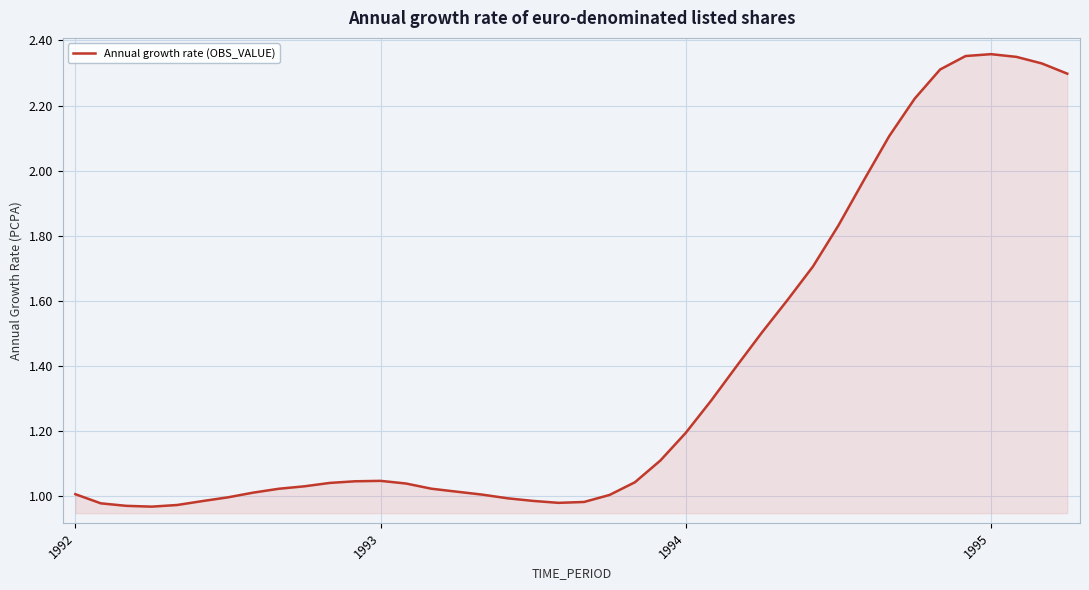

Reading left to right, what are all the values shown in this chart?

1.0	1.0	1.0	1.0	1.0	1.0	1.0	1.0	1.0	1.0	1.0	1.0	1.0	1.0	1.0	1.0	1.0	1.0	1.0	1.0	1.0	1.0	1.0	1.1	1.2	1.3	1.4	1.5	1.6	1.7	1.8	2.0	2.1	2.2	2.3	2.4	2.4	2.3	2.3	2.3